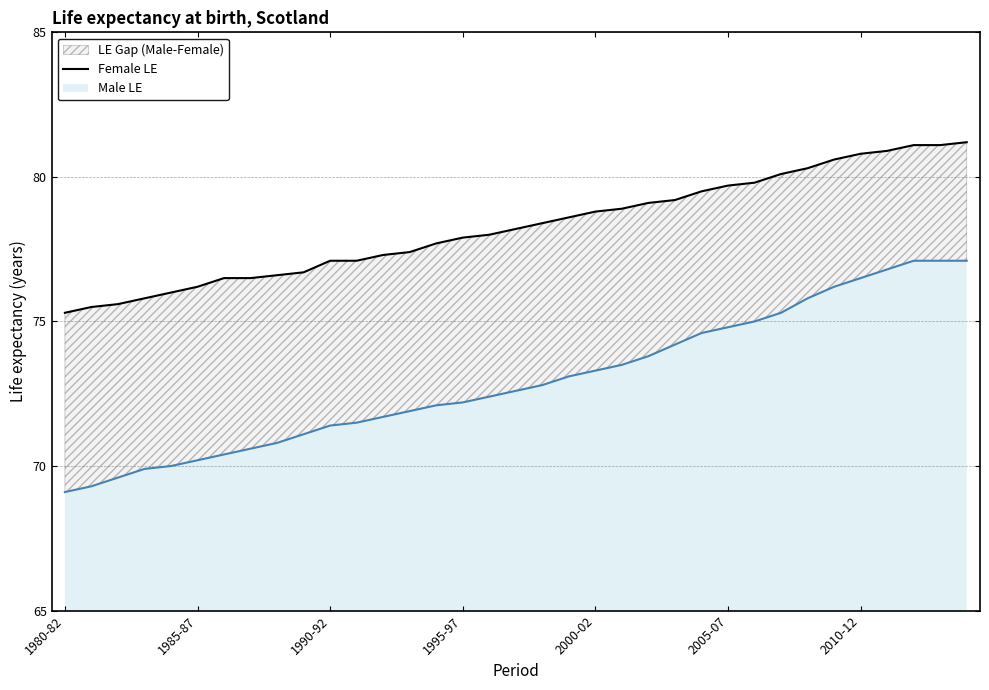

Is it true that the value at 11 is 77.1?

True